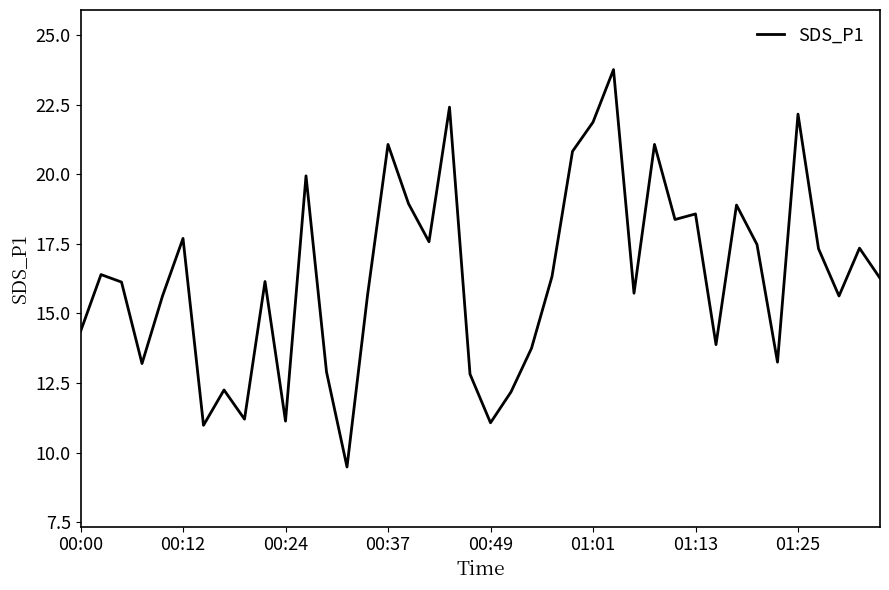

What is the smallest value displayed?

9.5